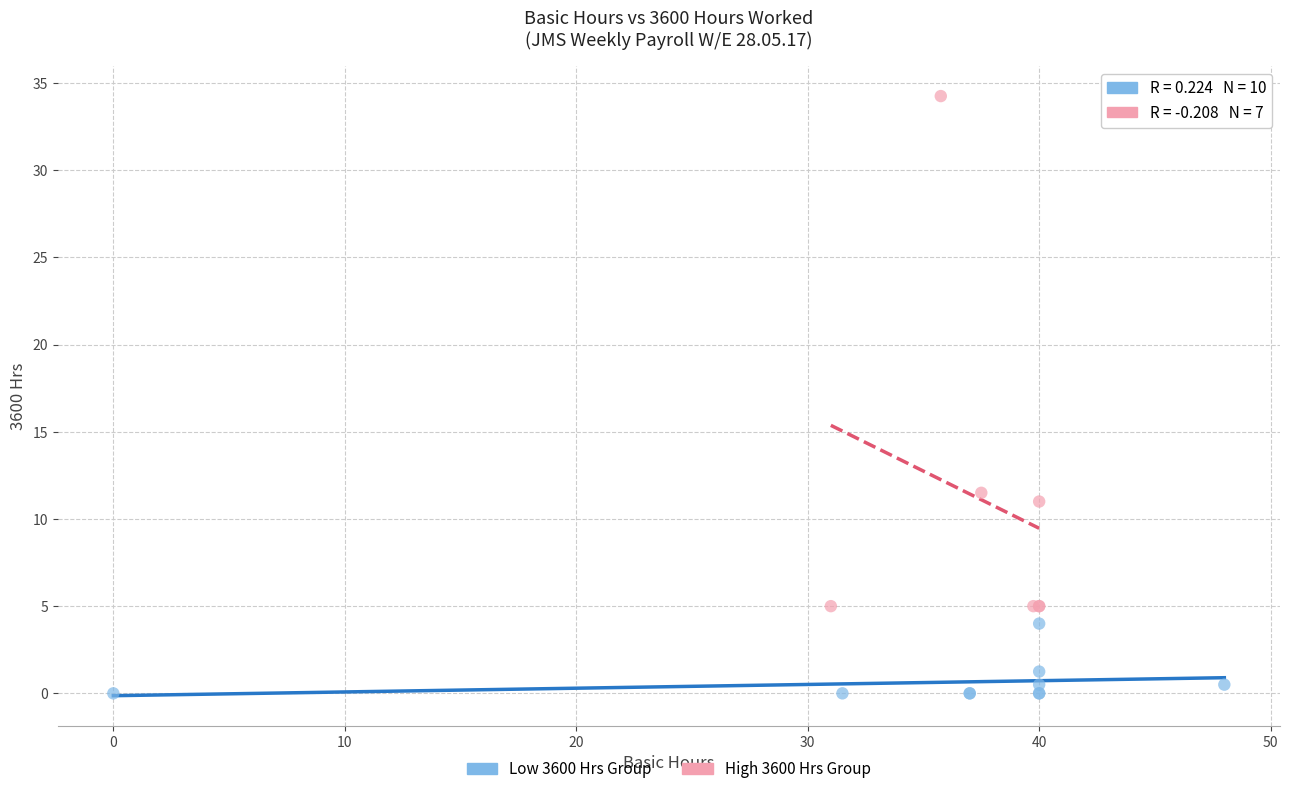

Which series contains the lowest Y value?

Low 3600 Hrs Group